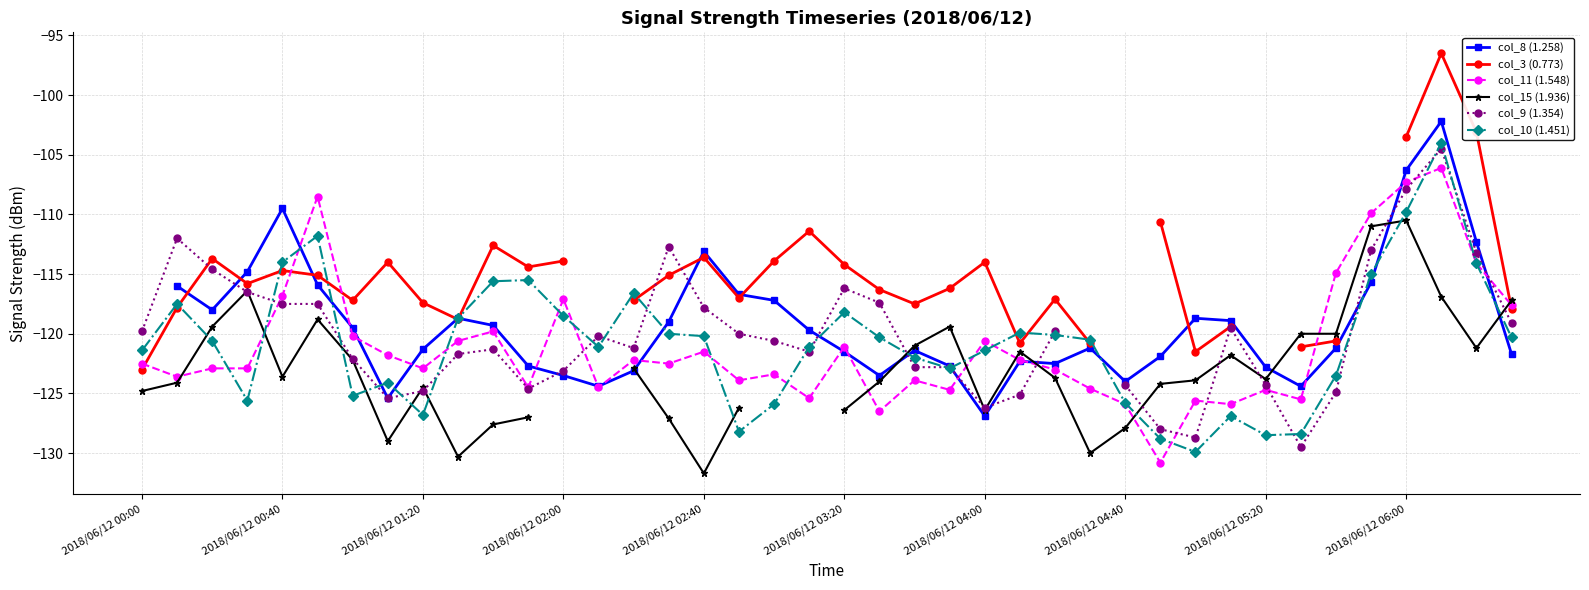

The col_10 (1.451) series shows -121.4 at 2018/06/12 00:00. True or false?

True